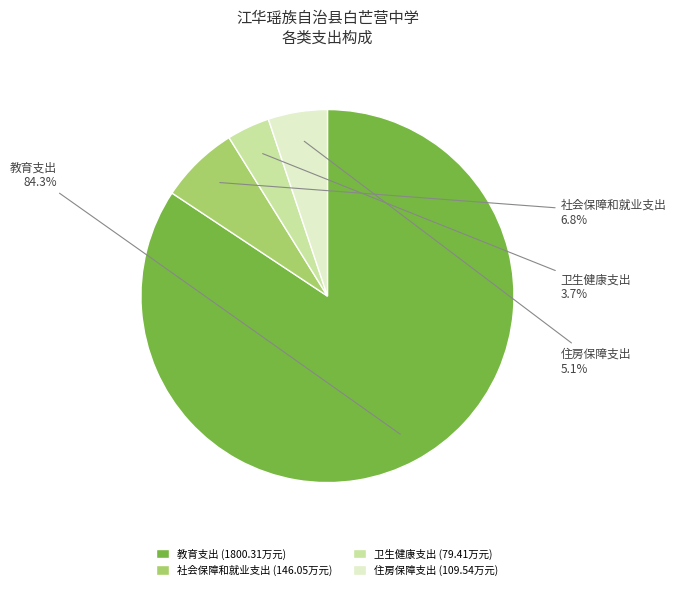

Which has a higher value, 教育支出 (1800.31万元) or 卫生健康支出 (79.41万元)?

教育支出 (1800.31万元)